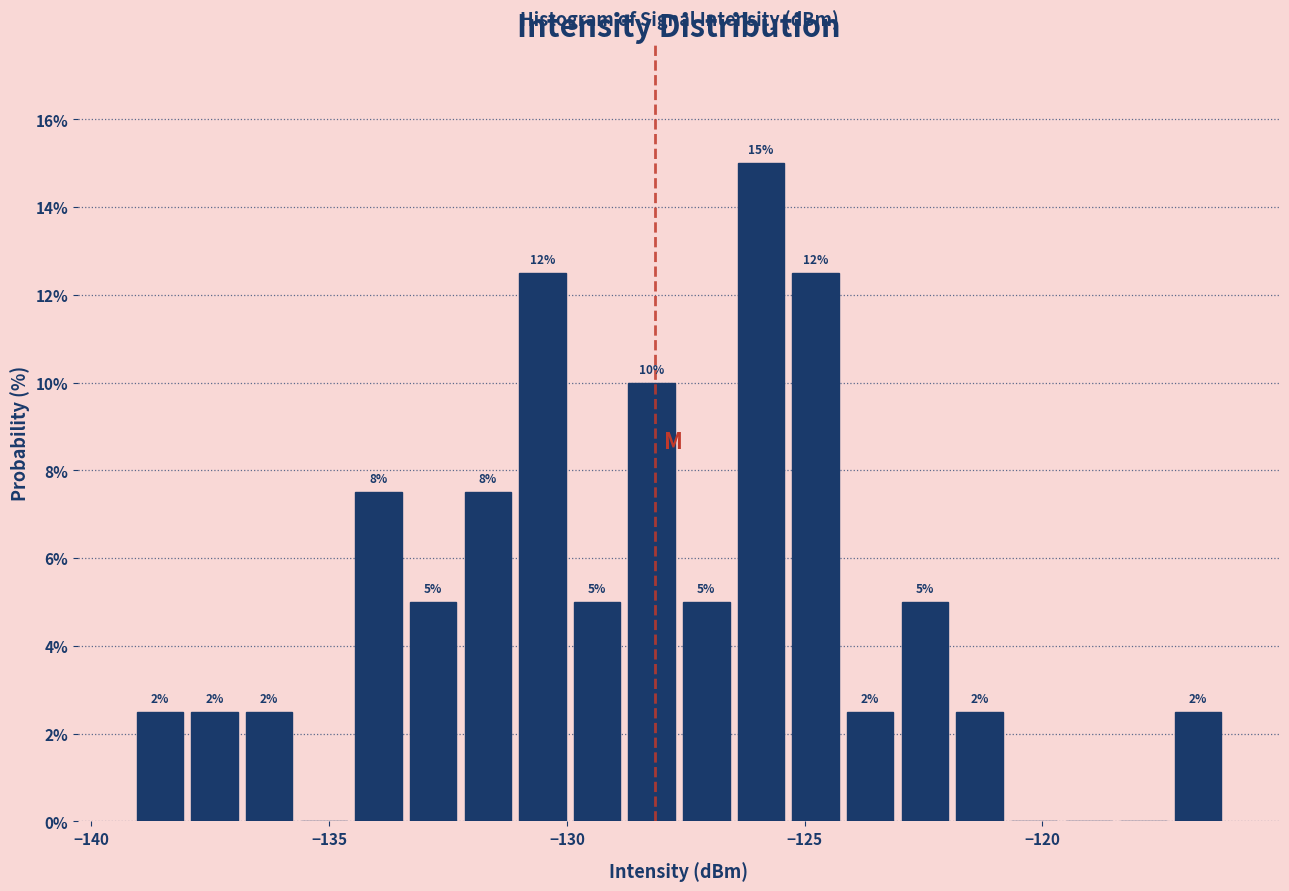

Around what value on the x-axis is the tallest bar? Give the approximate position of its centre, as read against the axis.

-126.0